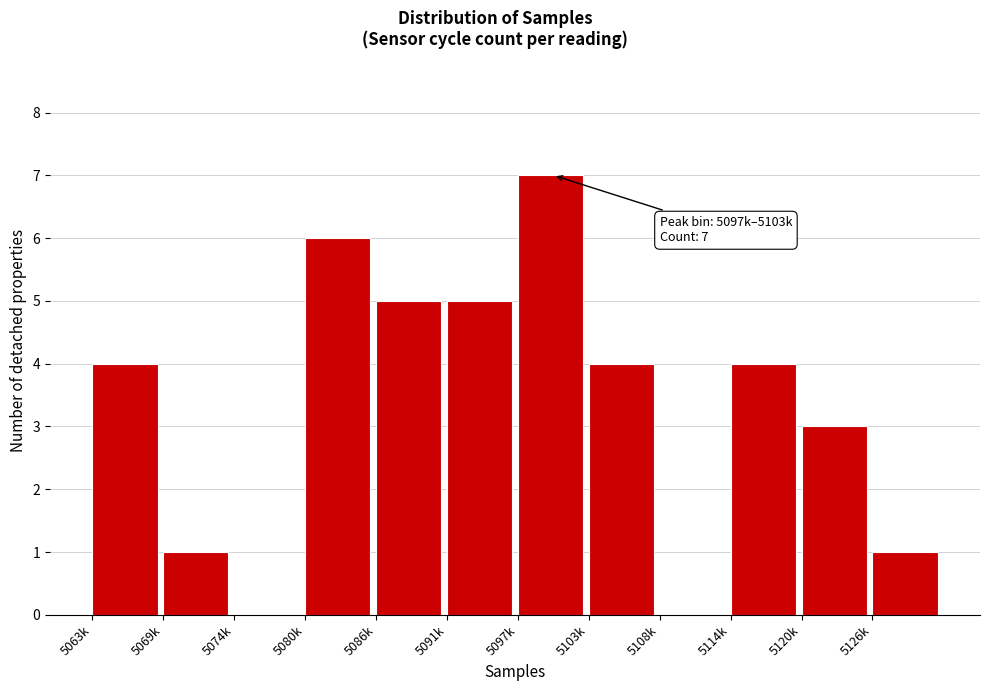

Reading left to right, extract all data points from this chart.

5063k=4	5069k=1	5074k=0	5080k=6	5086k=5	5091k=5	5097k=7	5103k=4	5108k=0	5114k=4	5120k=3	5126k=1